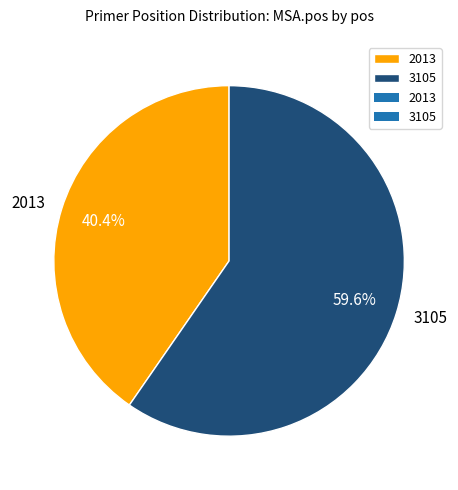

Is 3105 the majority of the pie?

Yes